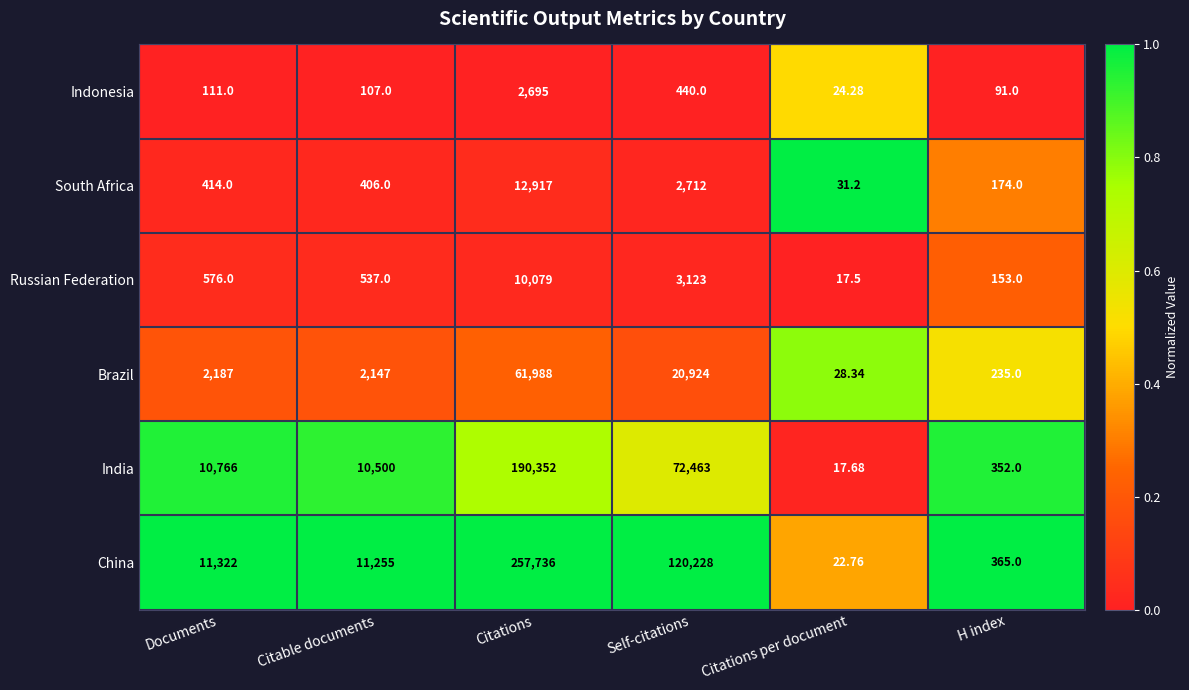

Which label corresponds to the smallest value in the chart?

Citations per document